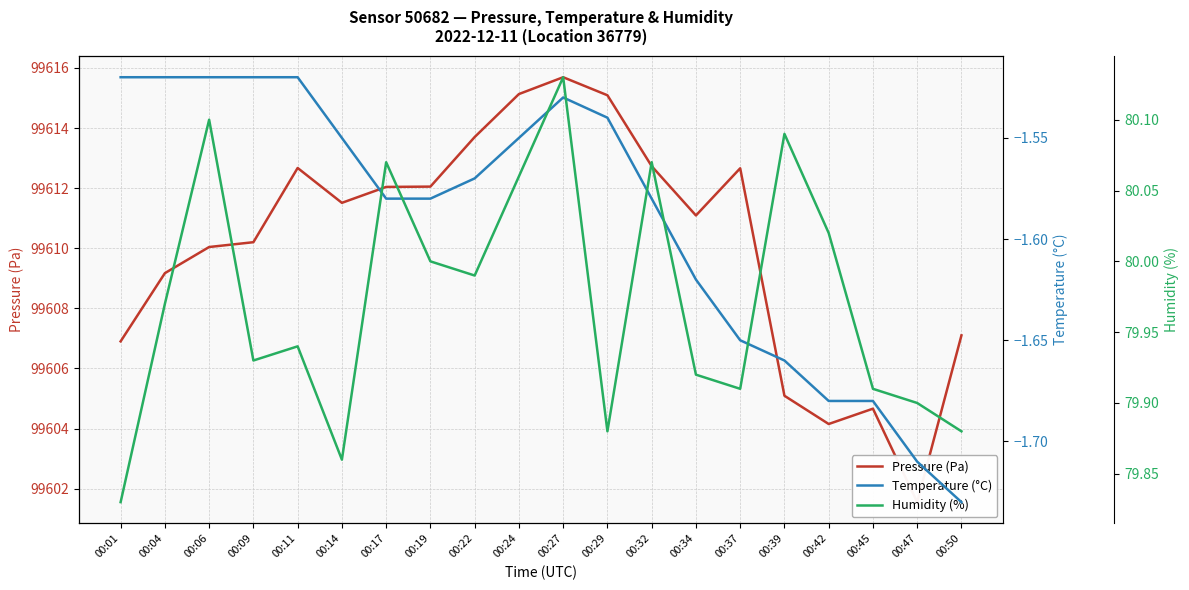

What are all the series names shown in the legend?

Pressure (Pa), Temperature (°C), Humidity (%)